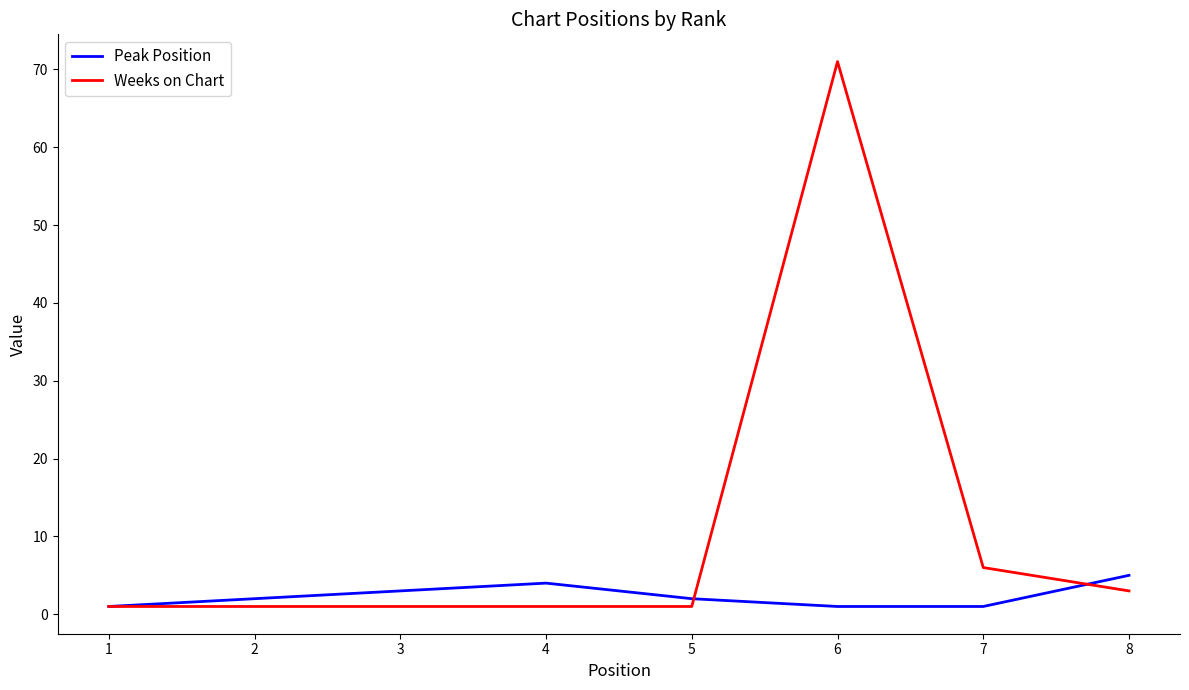

What is the minimum value shown in the chart?

1